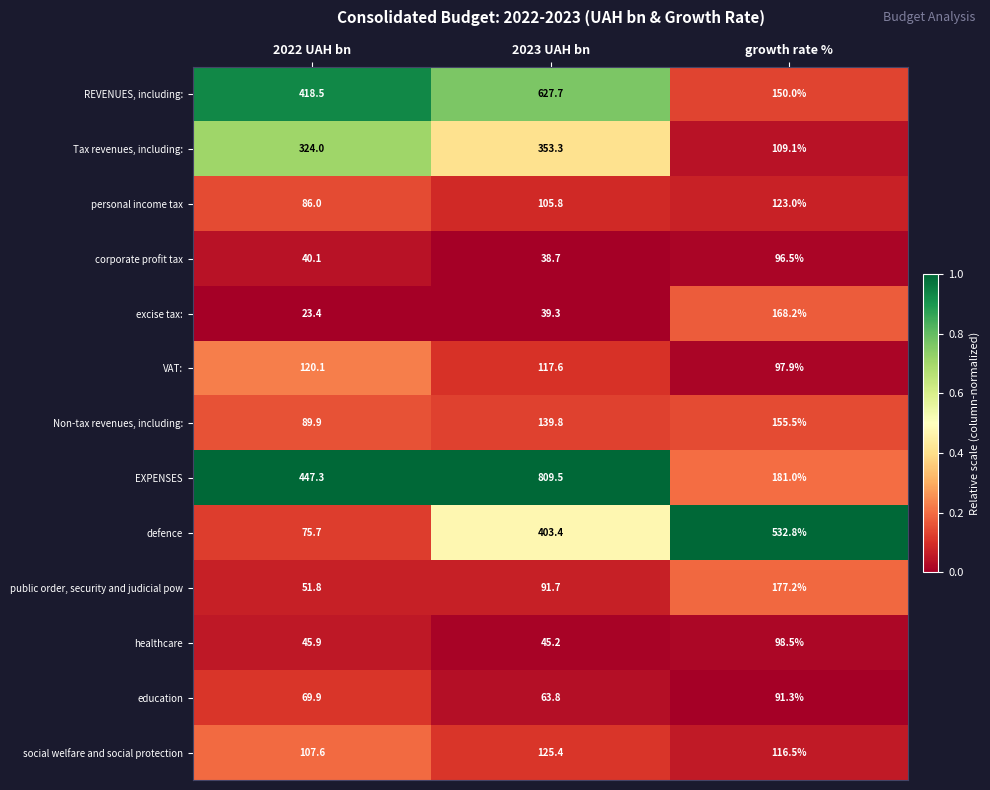

What is the difference between the highest and lowest values at 2023 UAH bn?

770.8